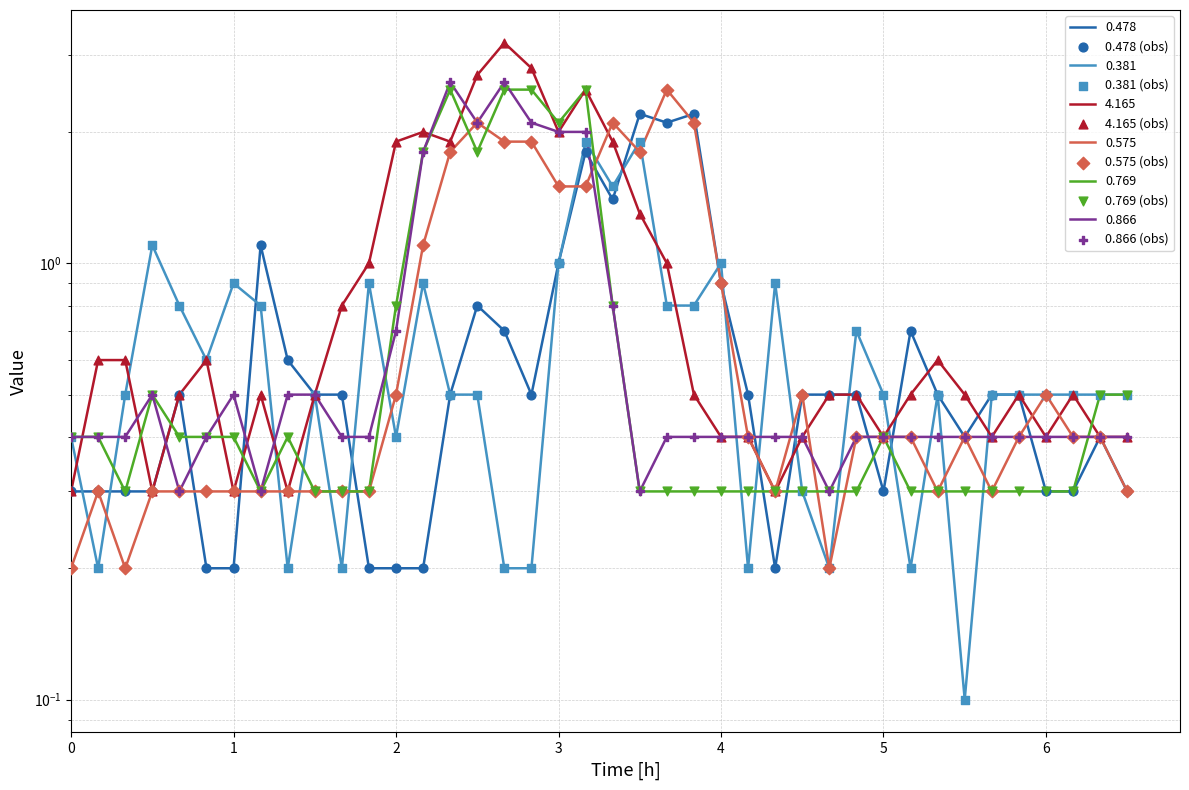

Which series contains the lowest Y value?

0.381 (obs)